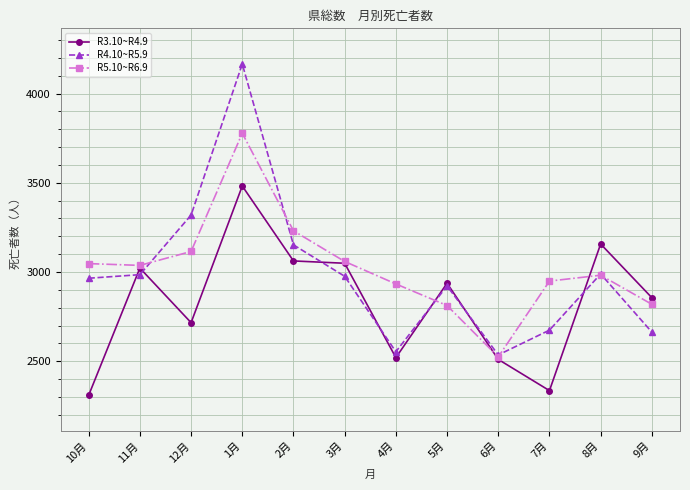

Which series has the widest spread of values?

R4.10~R5.9